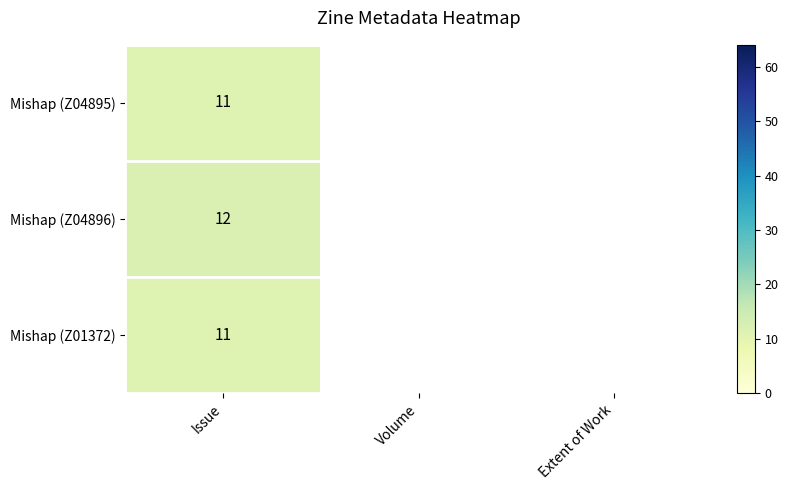

The Mishap (Z01372) series shows 19 at Issue. True or false?

False